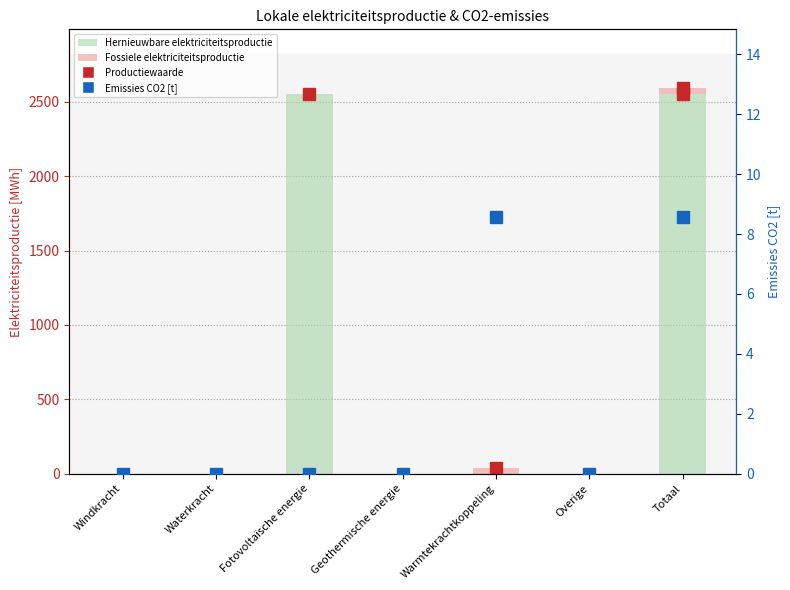

Reading left to right, what are all the values shown in this chart?

Hernieuwbare elektriciteitsproductie: Windkracht=0.0	Waterkracht=0.0	Fotovoltaïsche energie=2553.6	Geothermische energie=0.0	Warmtekrachtkoppeling=0.0	Overige=0.0	Totaal=2553.6
Fossiele elektriciteitsproductie: Windkracht=0.0	Waterkracht=0.0	Fotovoltaïsche energie=0.0	Geothermische energie=0.0	Warmtekrachtkoppeling=36.0	Overige=0.0	Totaal=36.0
Emissies CO2 [t]: Windkracht=0.0	Waterkracht=0.0	Fotovoltaïsche energie=0.0	Geothermische energie=0.0	Warmtekrachtkoppeling=8.6	Overige=0.0	Totaal=8.6